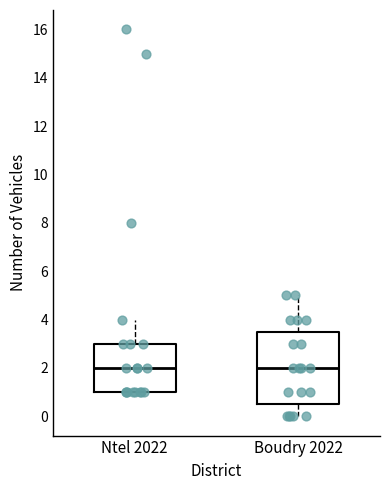

Reading left to right, transcribe this box plot: for each box, give where its median line is, the range the box spans, and where its two whiskers end, as read against the y-axis. The values are not printed on the chart, so give them approximately, as read against the axis.

Ntel 2022: median 2.0, box 1.0 to 3.0, whiskers 1.0 to 4.0
Boudry 2022: median 2.0, box 0.6 to 3.6, whiskers 0.0 to 5.0